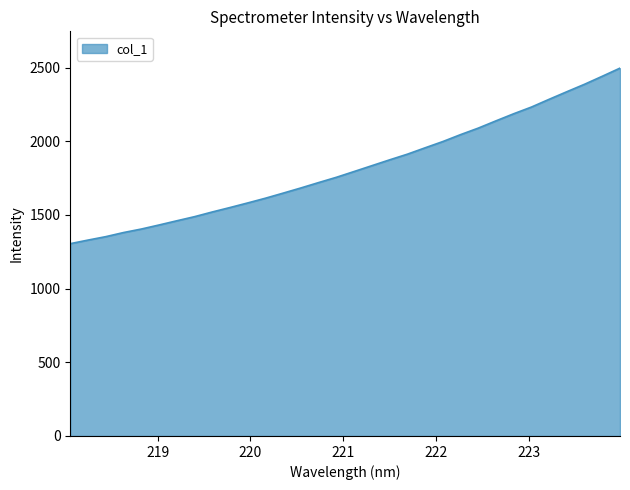

What is the difference between the maximum and minimum values?

1191.3